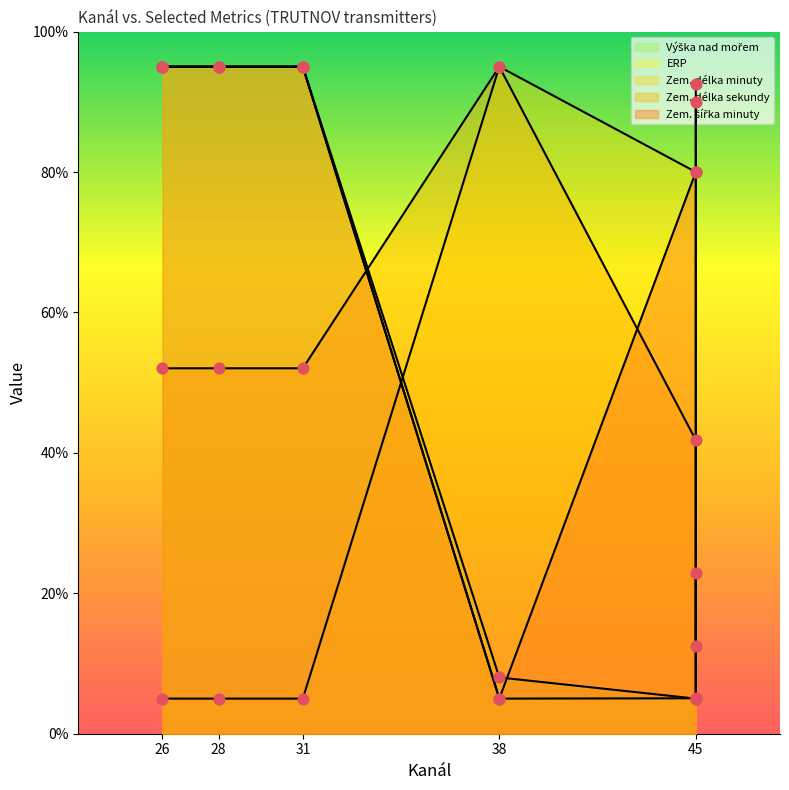

Which series has the widest spread of Y values?

ERP